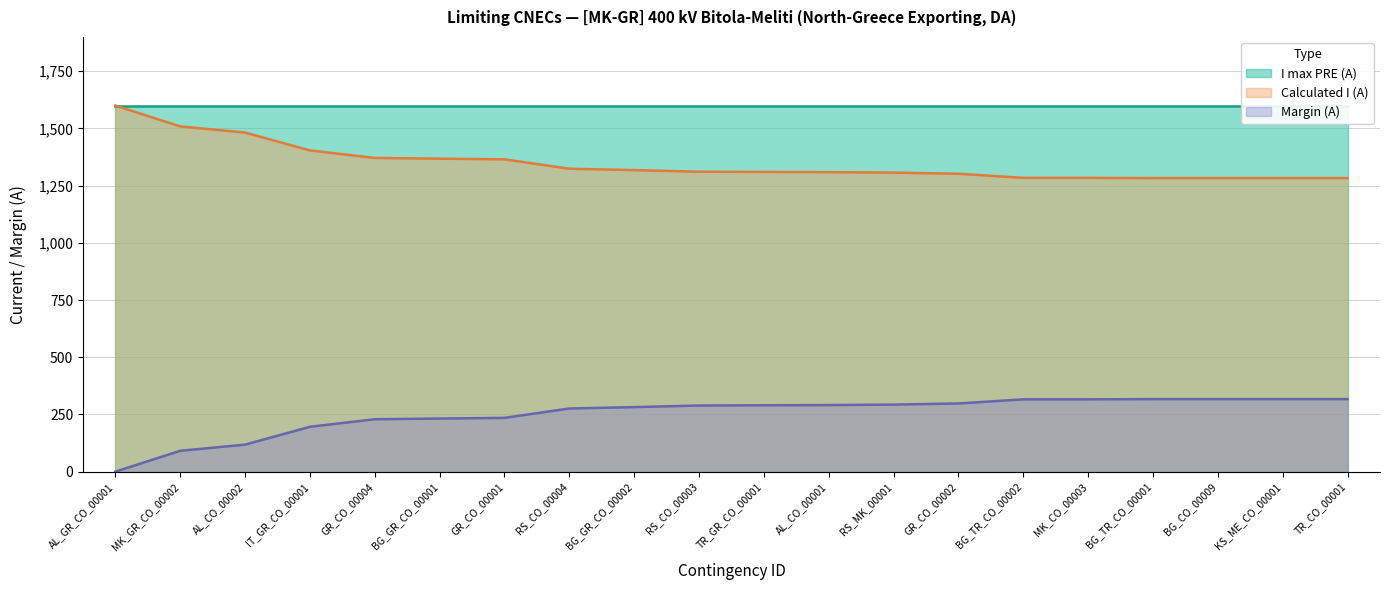

Which category has the highest value in the Calculated I (A) series?

AL_GR_CO_00001